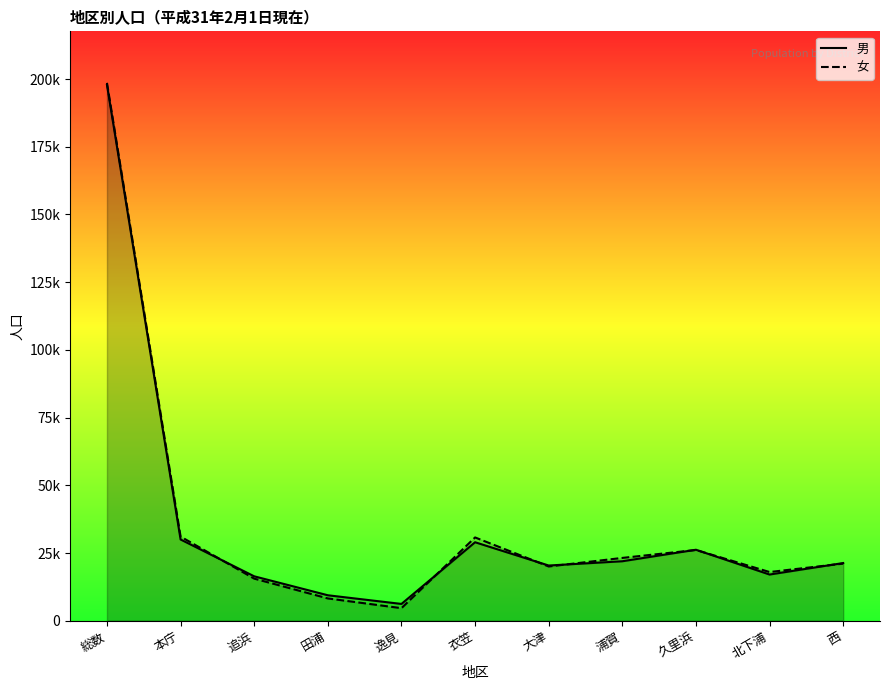

What is the sum of the 男 values at 久里浜 and 衣笠?

55181